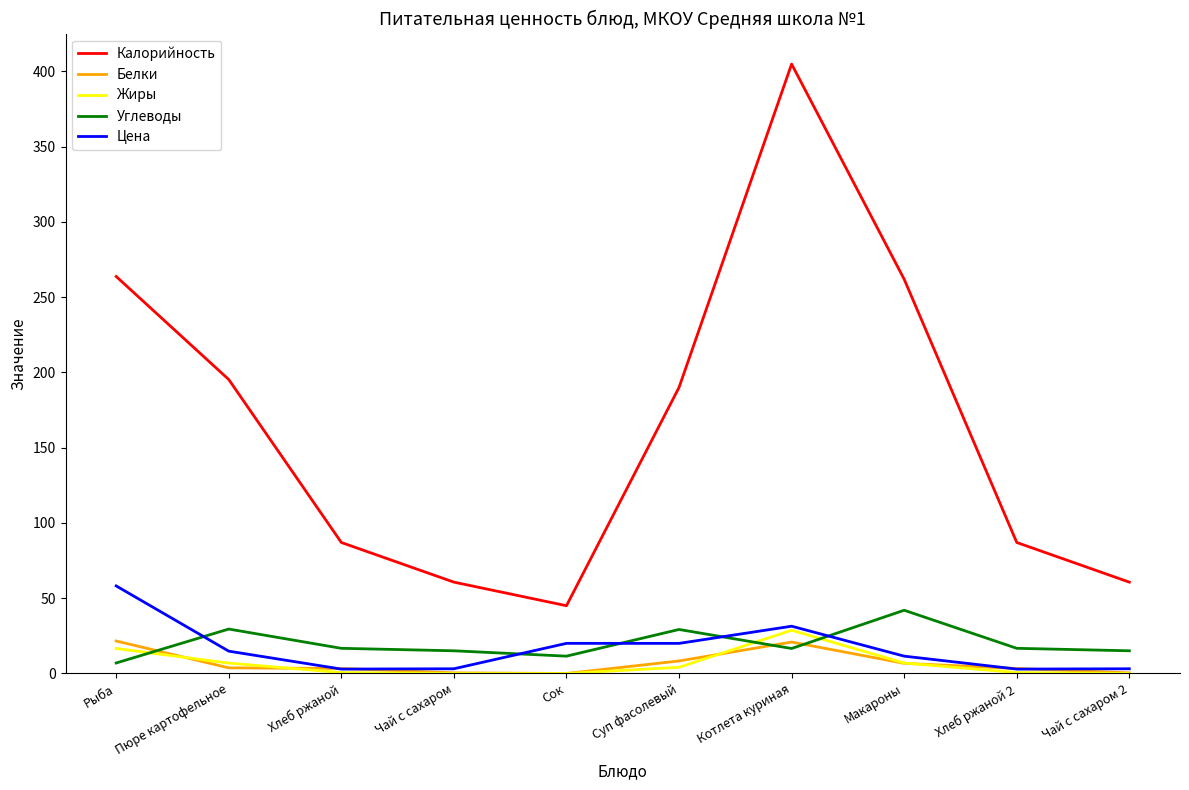

What is the total value across all series at Хлеб ржаной?

110.5